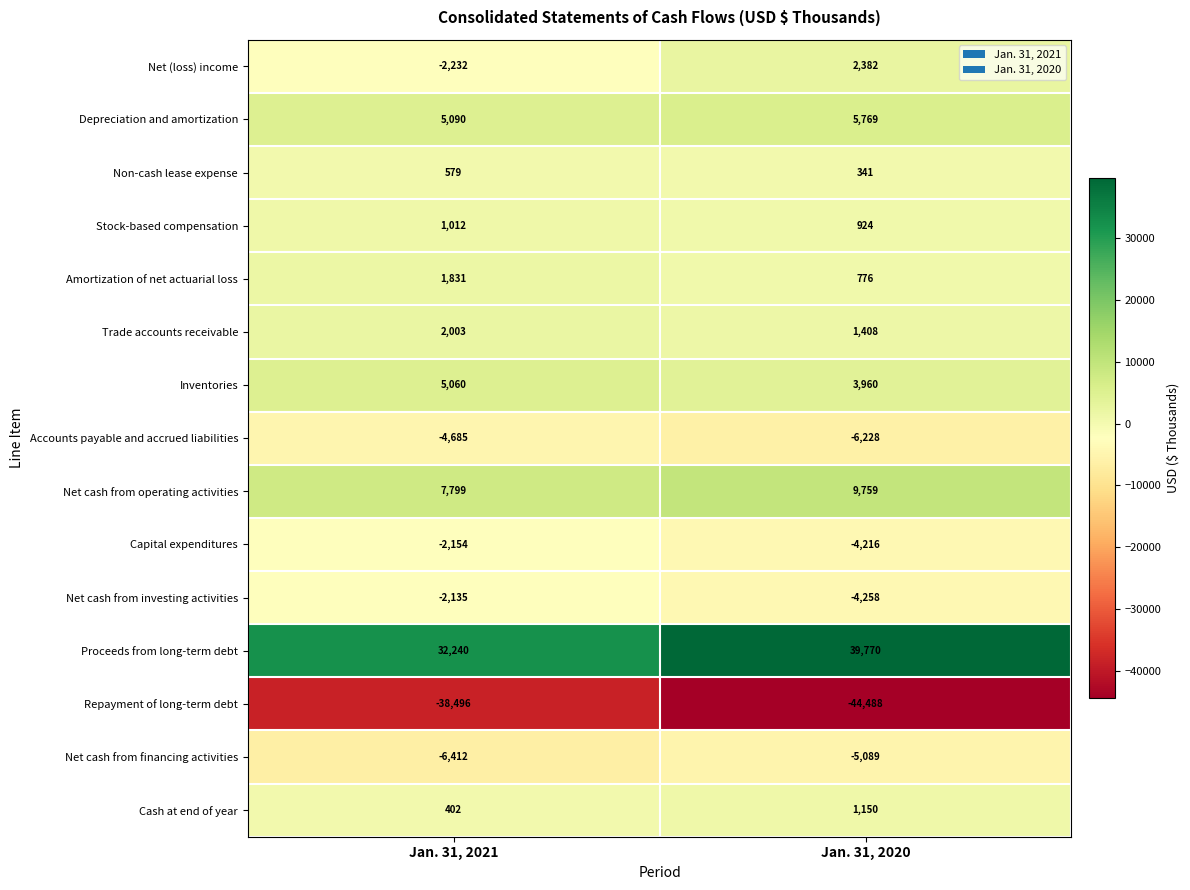

What is the maximum value for Net cash from operating activities?

9759